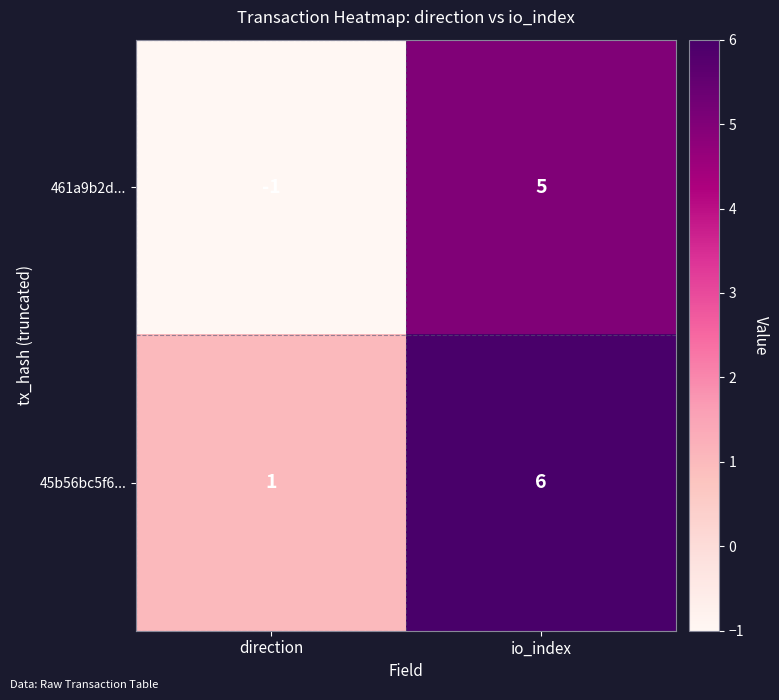

What is the average value of the 45b56bc5f6... series?

4